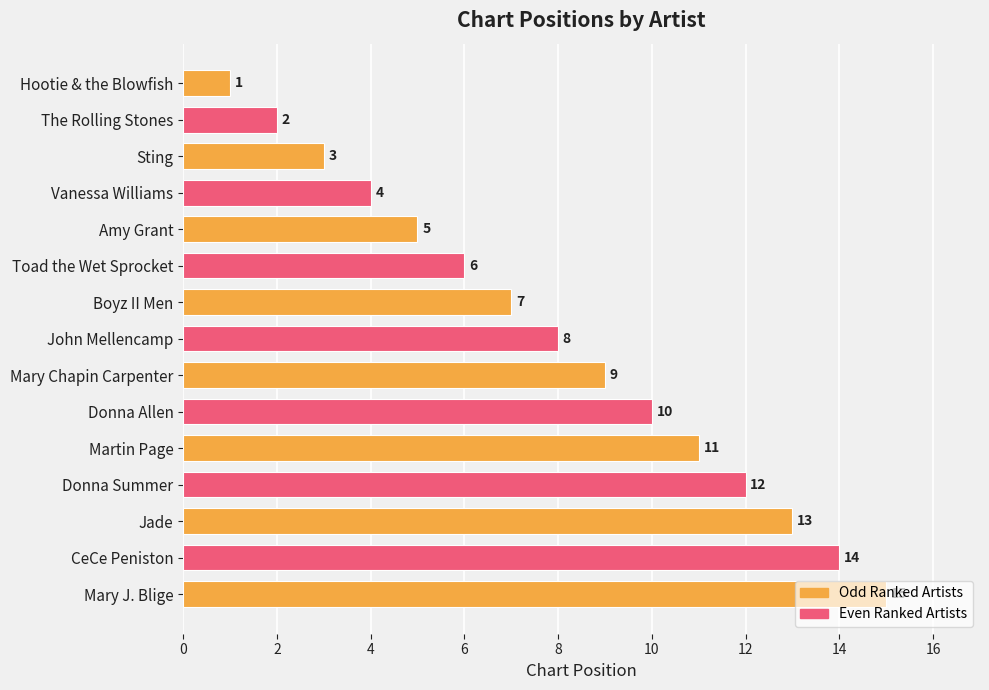

What is the difference between the maximum and minimum values?

14